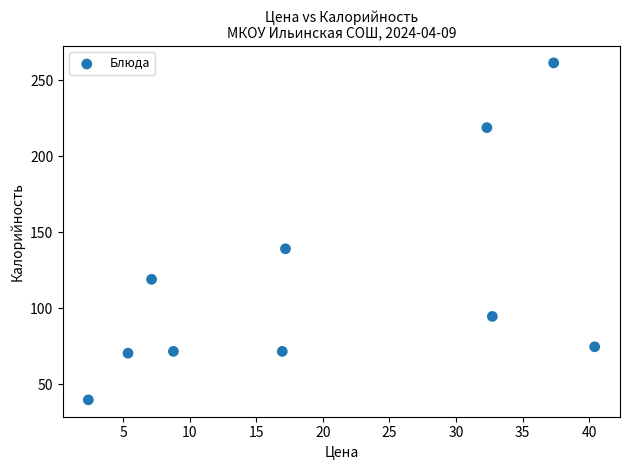

What is the range of Y values (max minus min)?

221.7